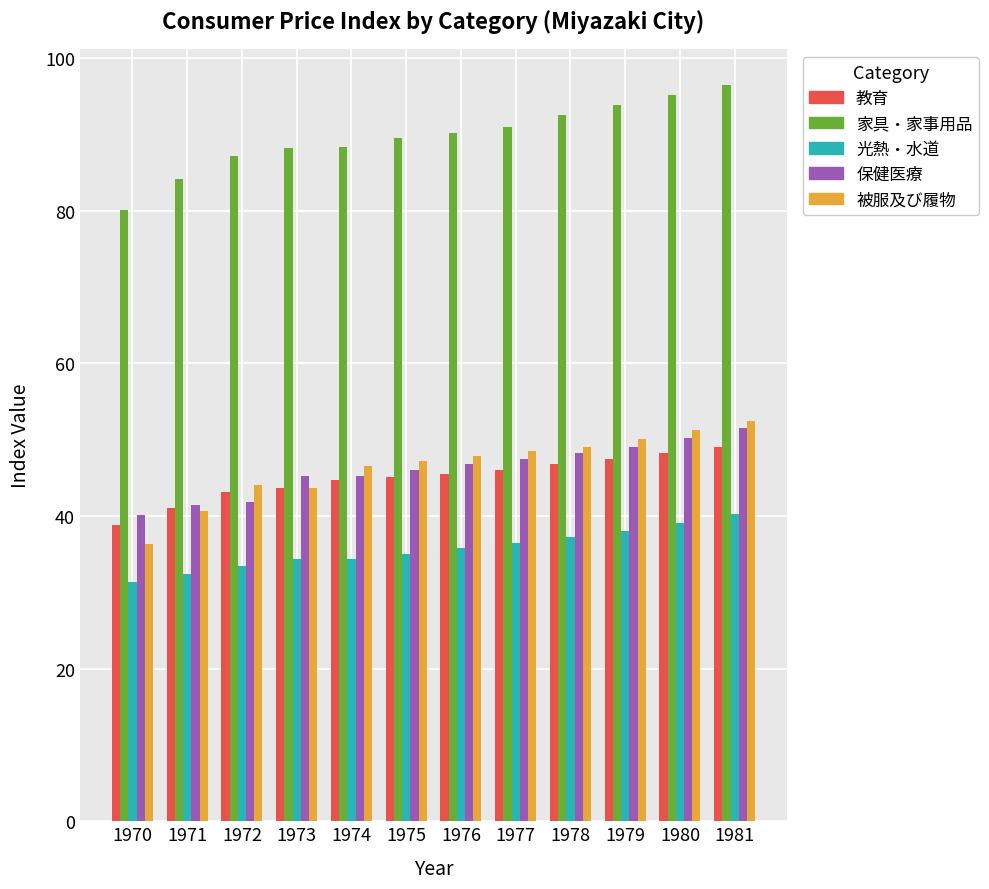

What is the maximum value for 保健医療?

51.5